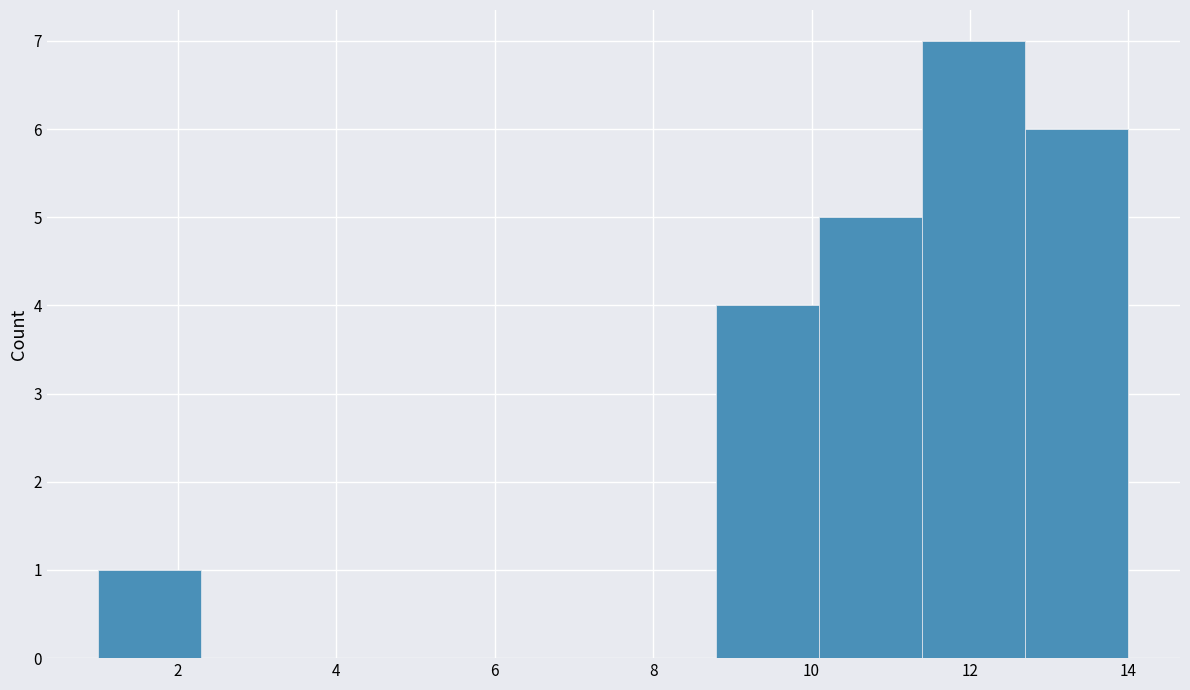

What is the height of the bar covering 11.4 to 12.7 on the x-axis? Neither the bar edges nor the heights are printed on the chart, so give them approximately, as read against the axes.

7